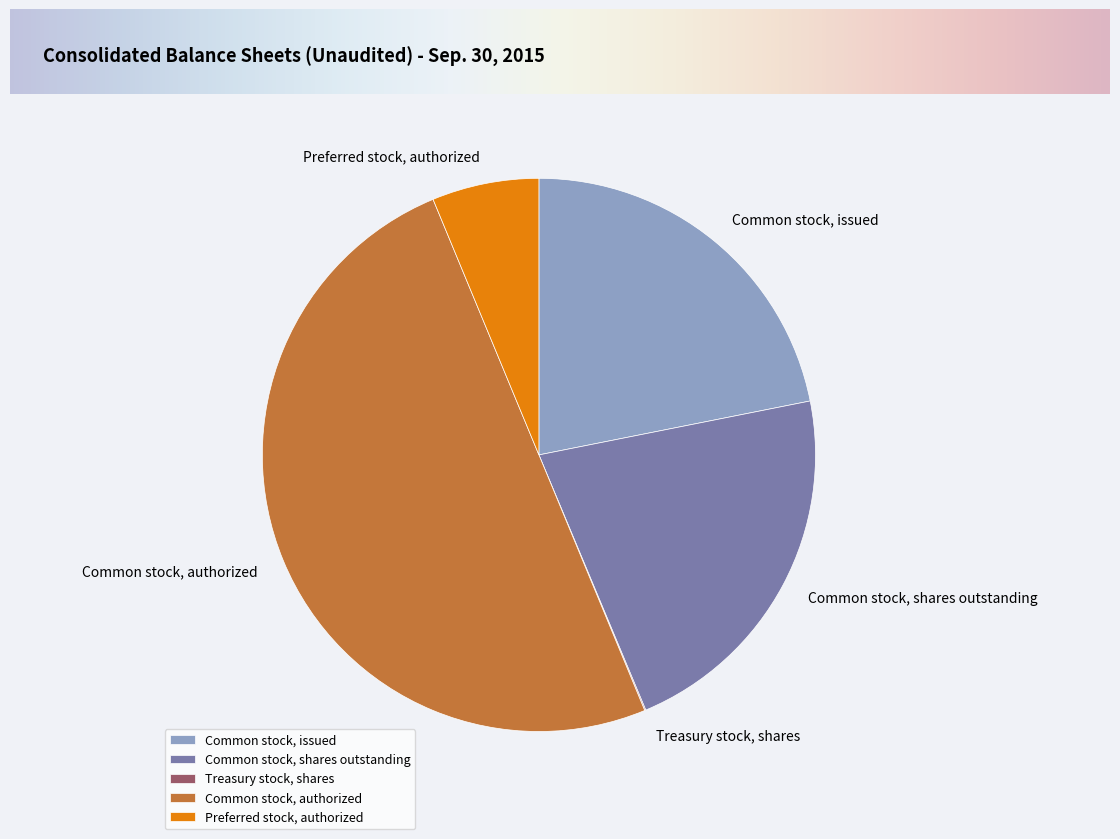

Which slice is the largest?

Common stock, authorized